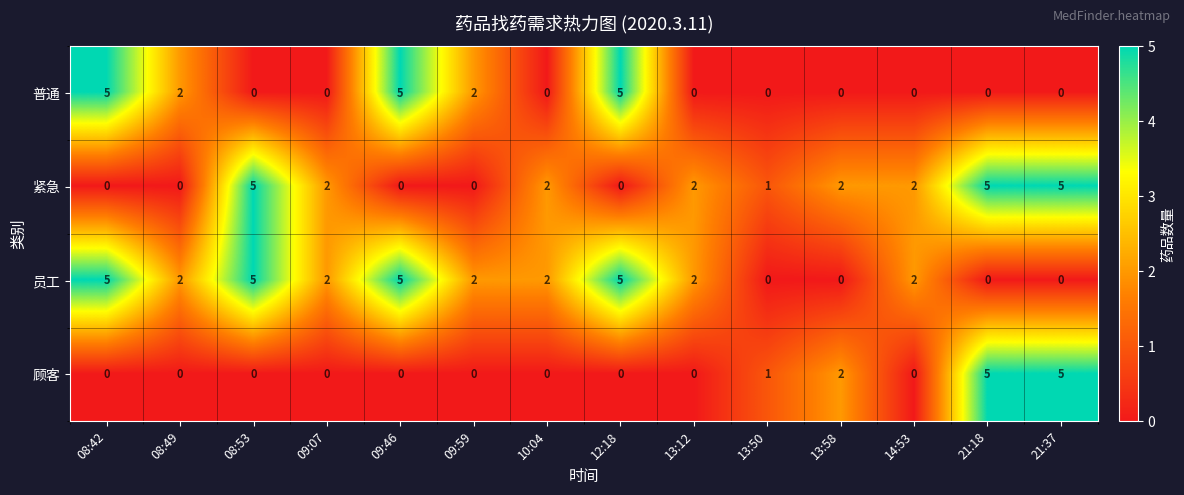

The 员工 series shows 2 at 10:04. True or false?

True